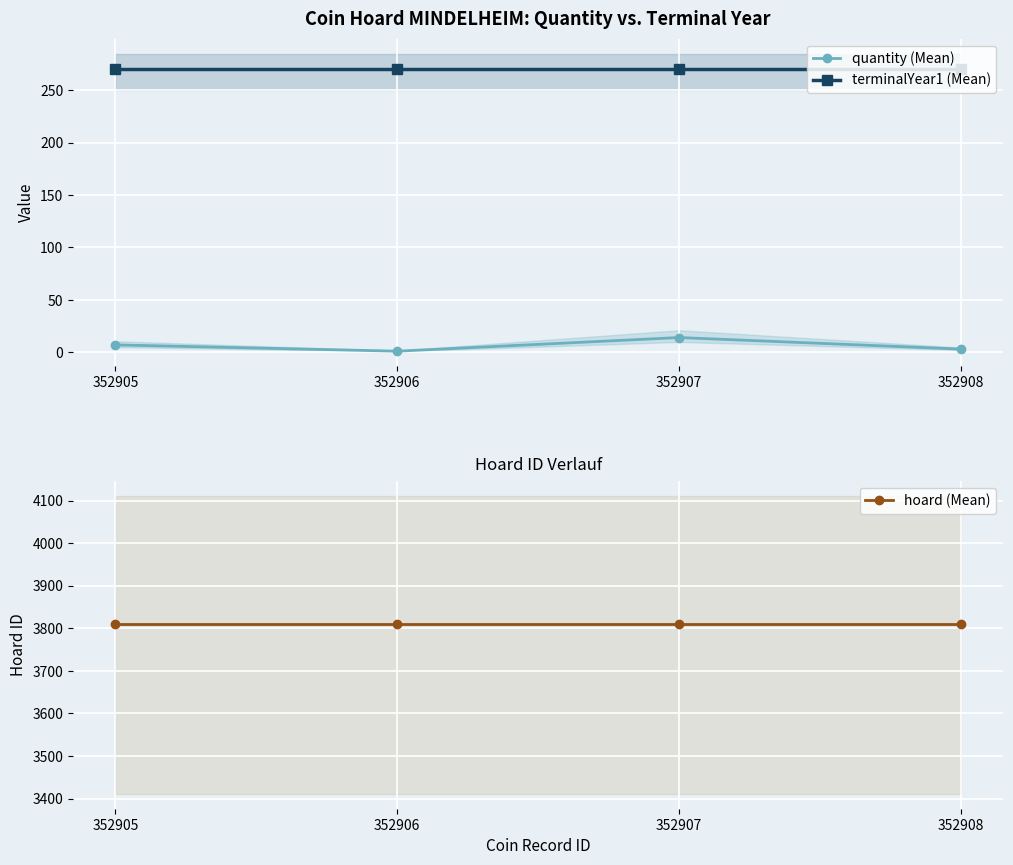

Reading left to right, what are all the values shown in this chart?

quantity (Mean): 7	1	14	3
terminalYear1 (Mean): 270	270	270	270
hoard (Mean): 3811	3811	3811	3811